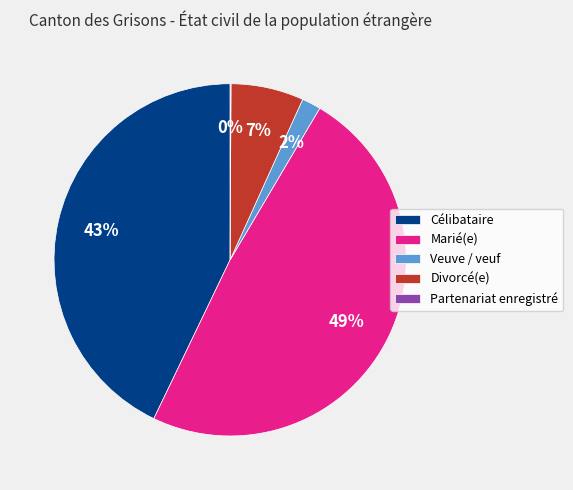

Which has a higher value, Célibataire or Divorcé(e)?

Célibataire